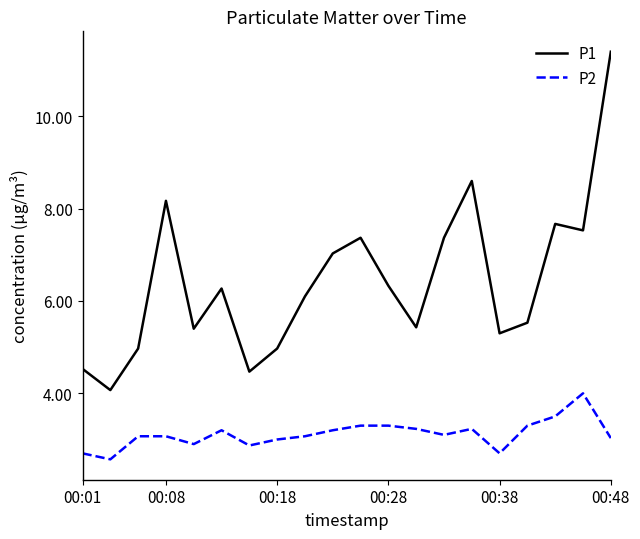

True or false: P1 and P2 intersect in this chart.

False